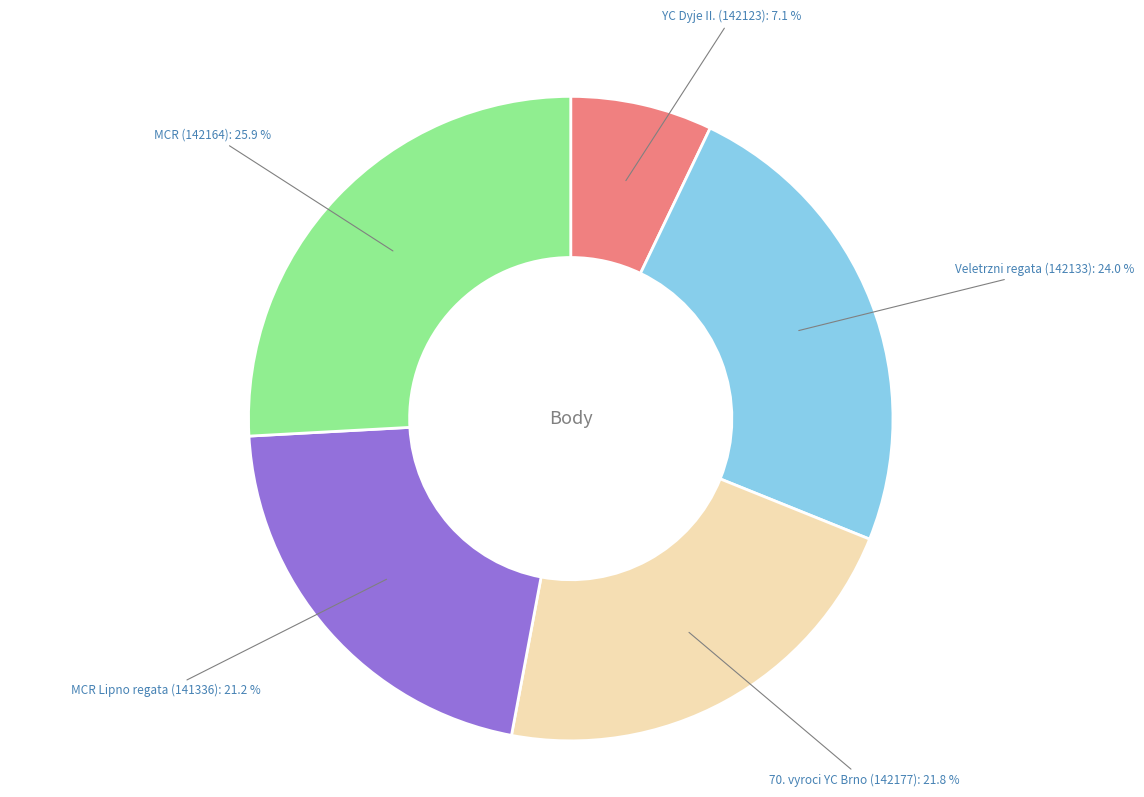

To the nearest percent, what is the difference between the largest and smallest slice percentages?

19%